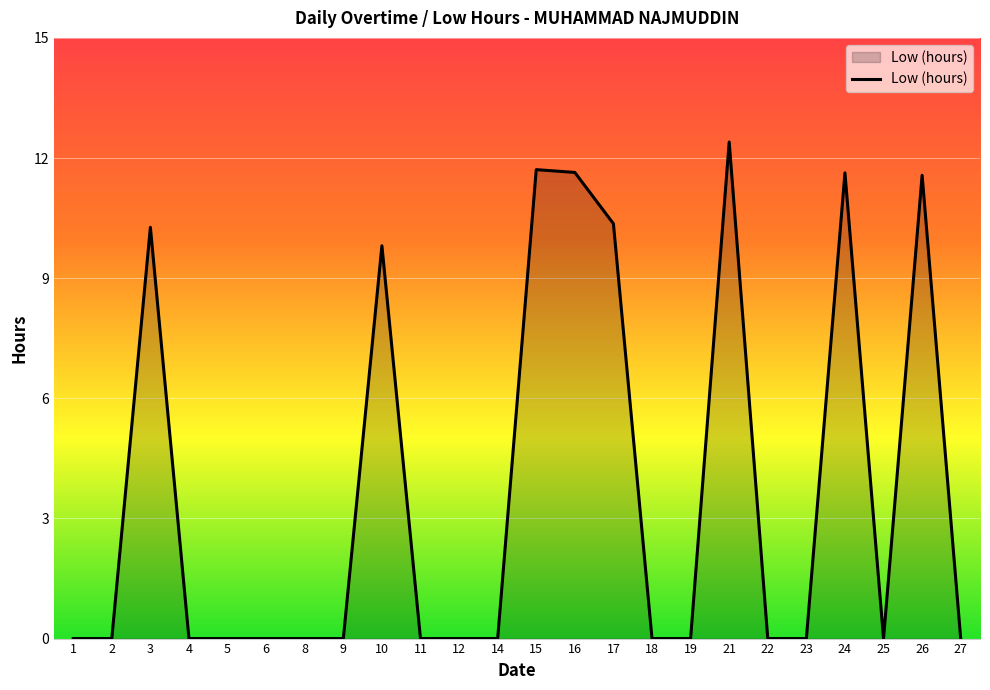

Which label corresponds to the largest value in the chart?

21